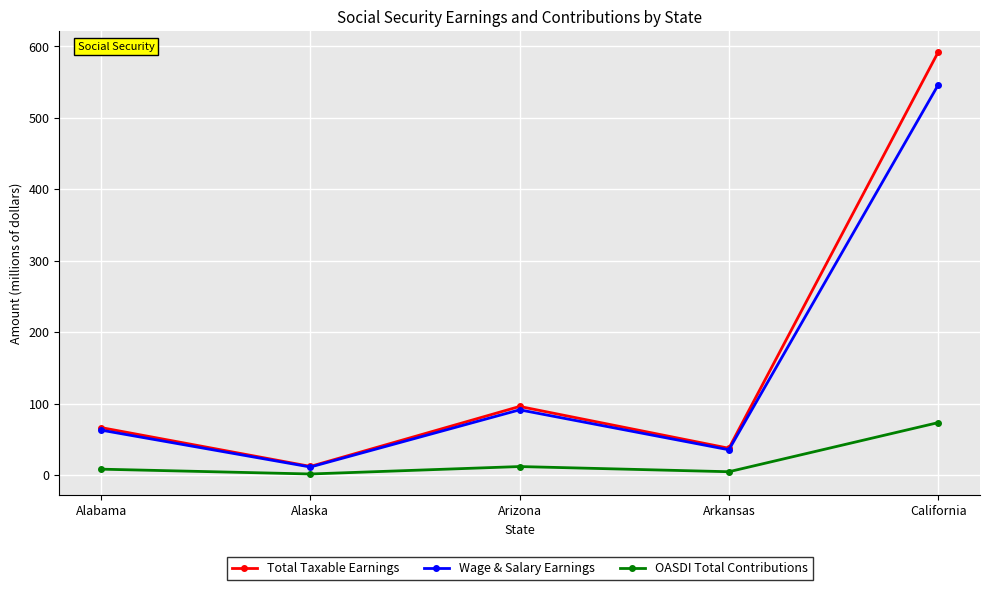

What is the label of the 4th point from the right?

Alaska